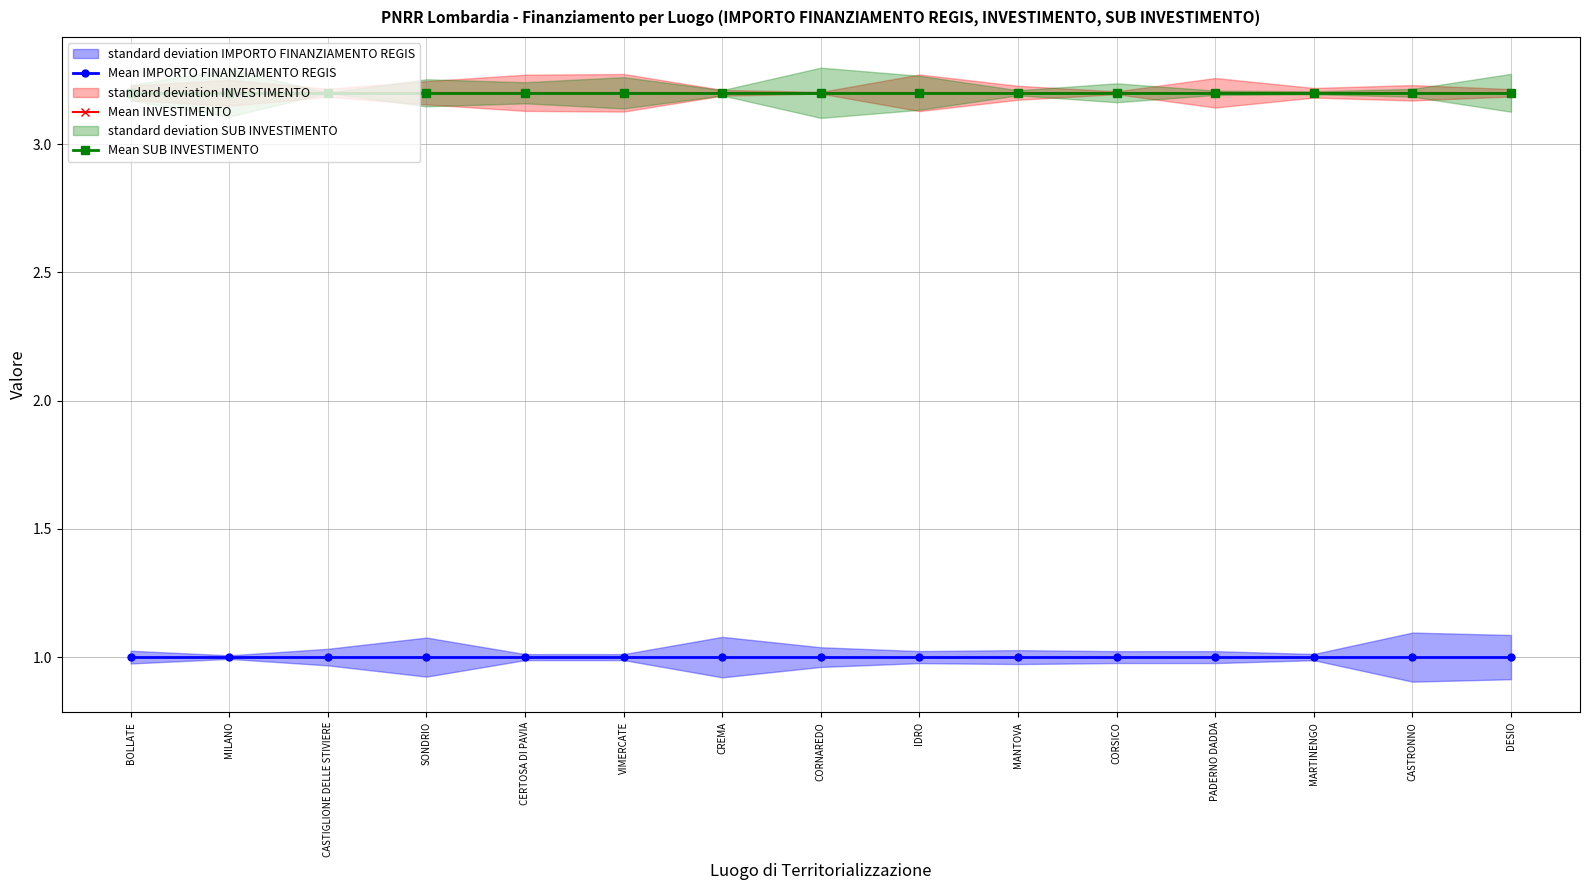

The value of Mean SUB INVESTIMENTO at BOLLATE is 1.7. True or false?

False